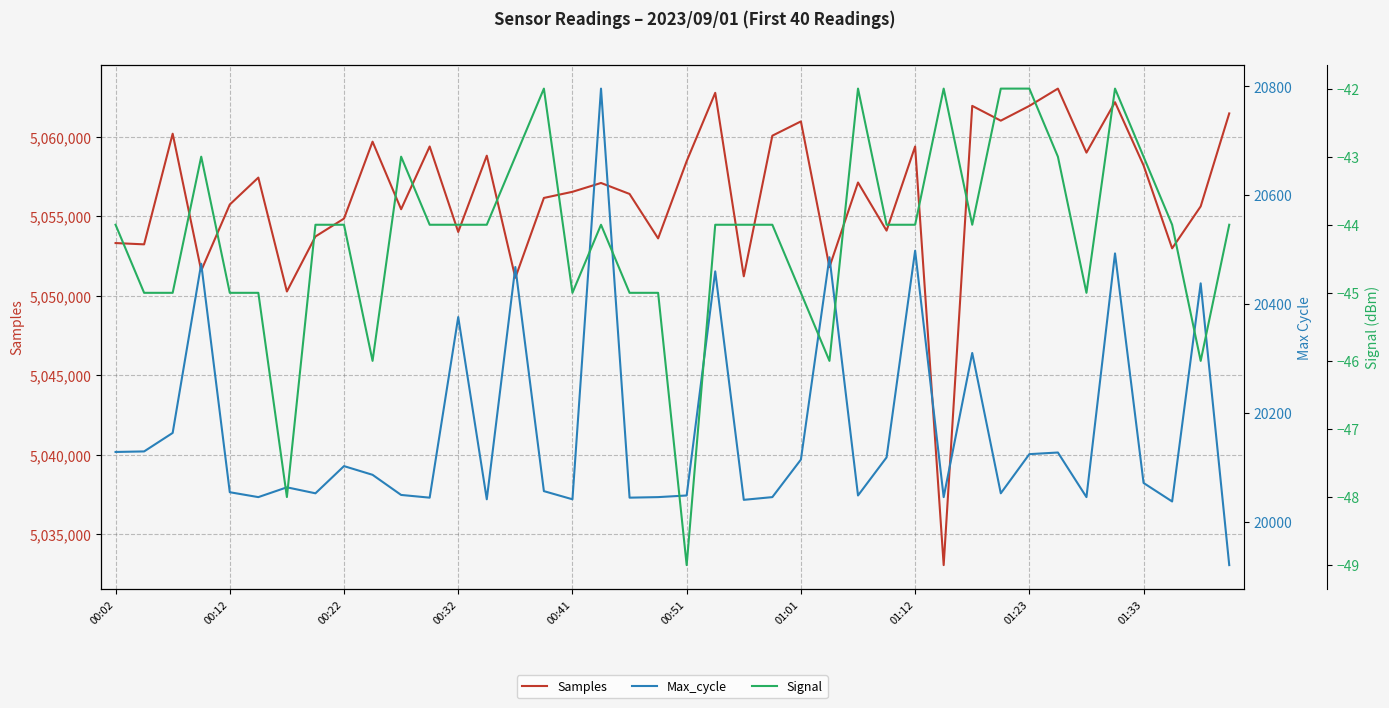

List the series in order of their peak value, highest first.

Samples, Max_cycle, Signal